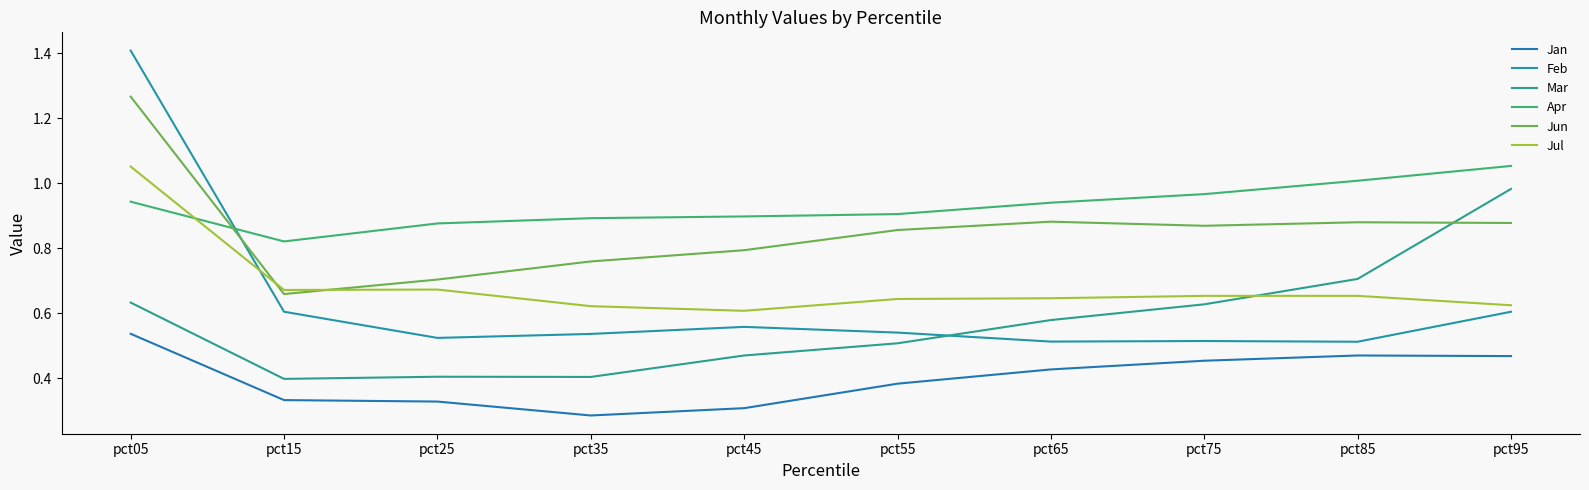

Reading left to right, extract all data points from this chart.

Jan: 0.5	0.3	0.3	0.3	0.3	0.4	0.4	0.5	0.5	0.5
Feb: 1.4	0.6	0.5	0.5	0.6	0.5	0.5	0.5	0.5	0.6
Mar: 0.6	0.4	0.4	0.4	0.5	0.5	0.6	0.6	0.7	1.0
Apr: 0.9	0.8	0.9	0.9	0.9	0.9	0.9	1.0	1.0	1.1
Jun: 1.3	0.7	0.7	0.8	0.8	0.9	0.9	0.9	0.9	0.9
Jul: 1.1	0.7	0.7	0.6	0.6	0.6	0.6	0.7	0.7	0.6